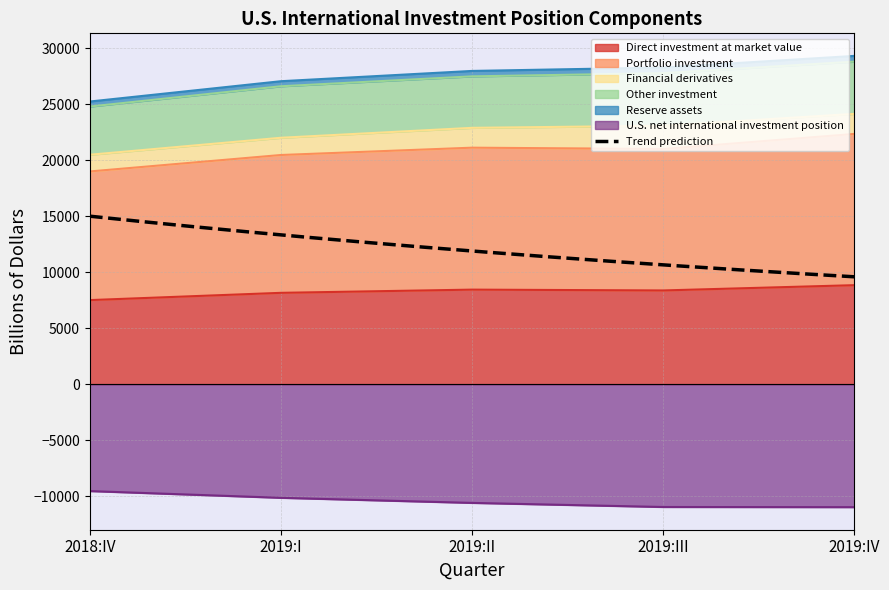

What is the value of the Portfolio investment point at the 1st from the left?

18995.3